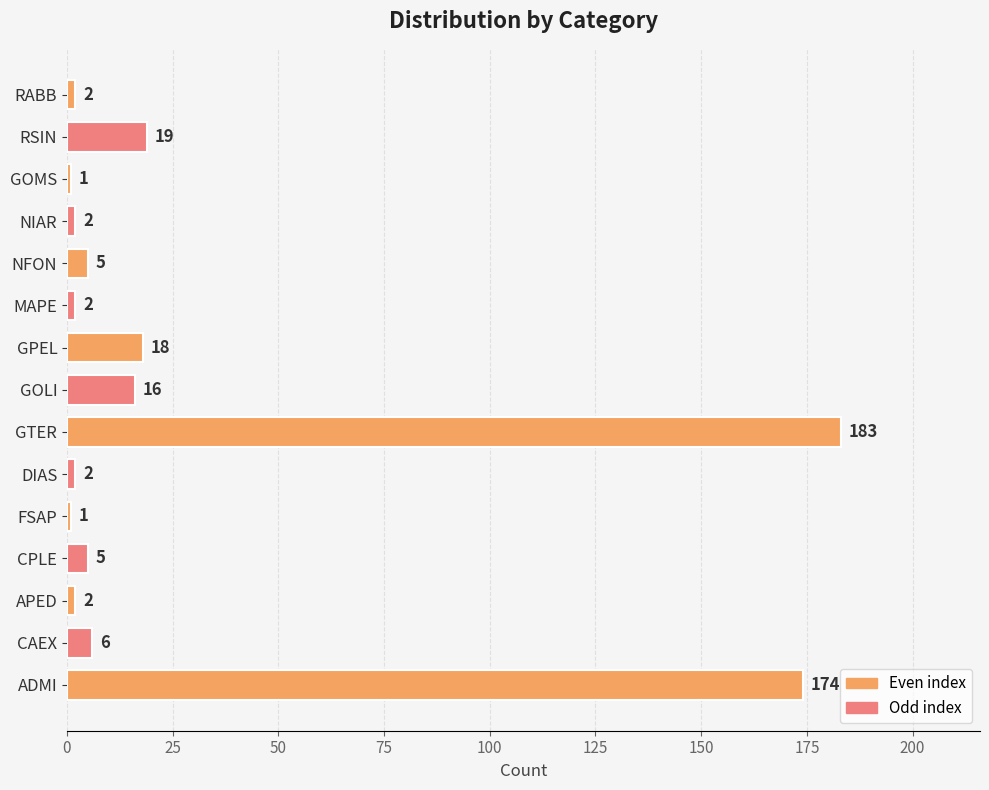

What is the smallest value displayed?

1